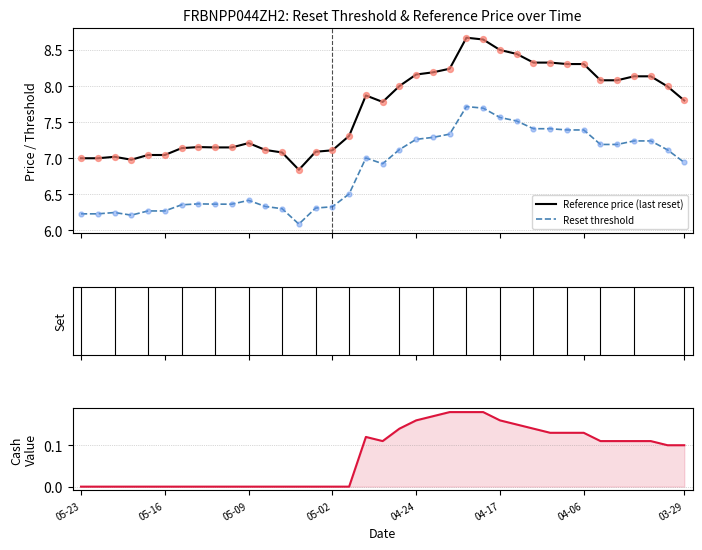

Is the value of Reset threshold at 12 greater than the value of Reference price (last reset) at 31?

No